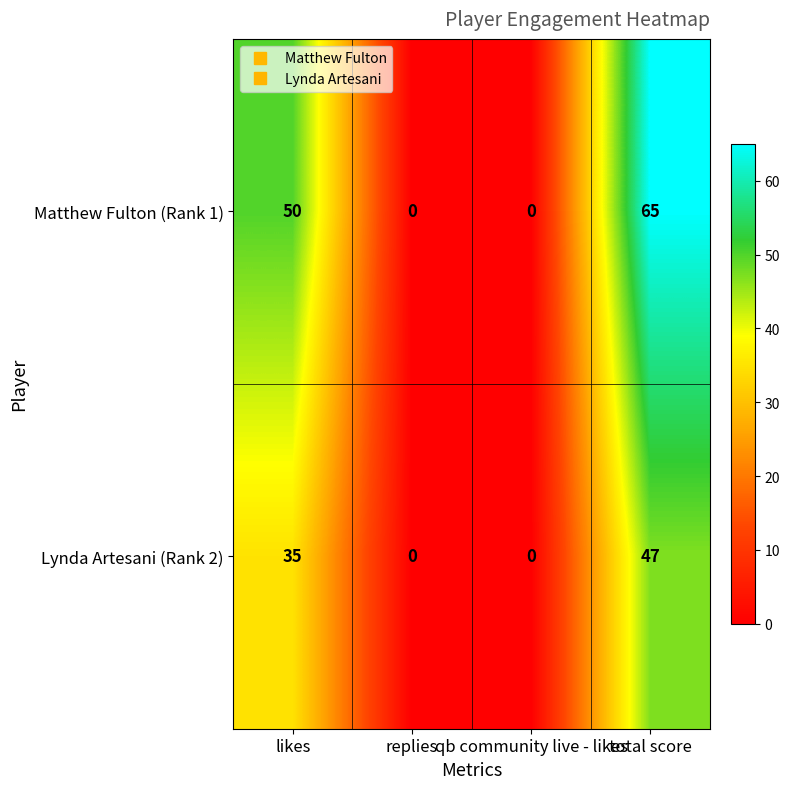

Between qb community live - likes and total score, which series saw the biggest shift?

Matthew Fulton (Rank 1)